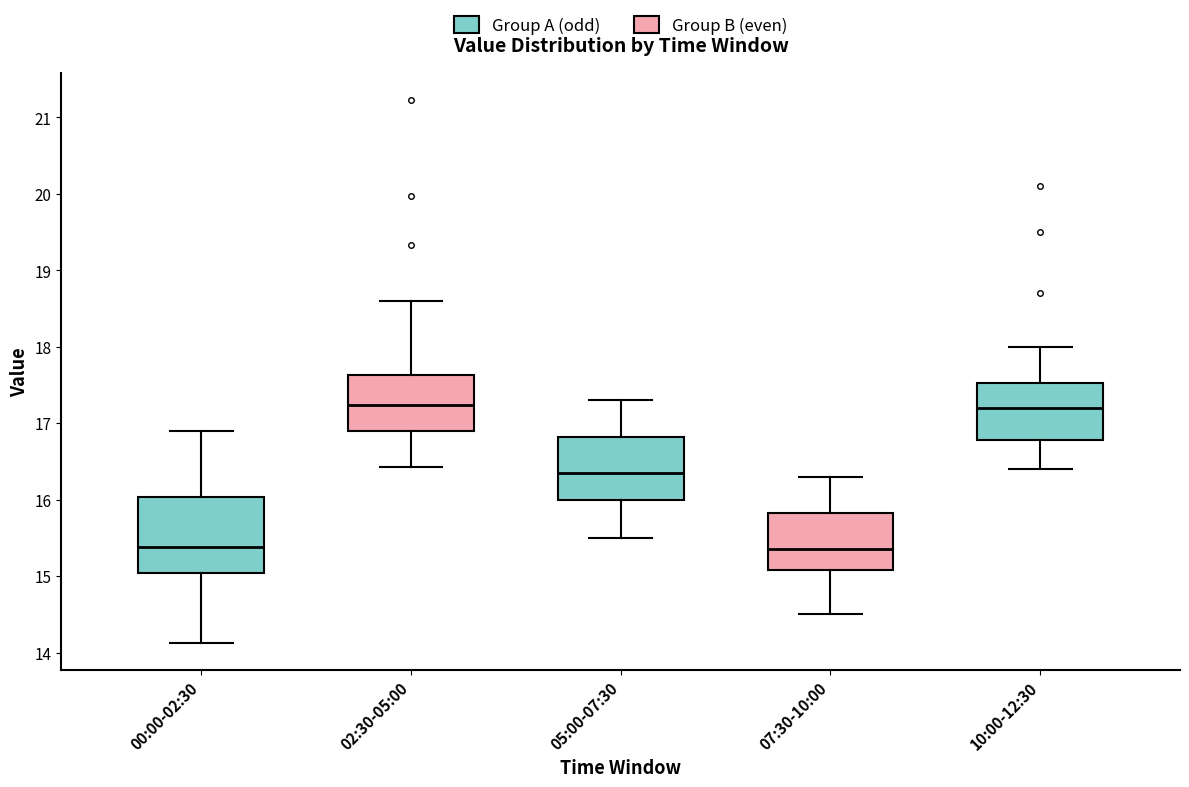

Reading left to right, transcribe this box plot: for each box, give where its median line is, the range the box spans, and where its two whiskers end, as read against the y-axis. The values are not printed on the chart, so give them approximately, as read against the axis.

00:00-02:30: median 15.4, box 15.0 to 16.0, whiskers 14.1 to 16.9
02:30-05:00: median 17.2, box 16.9 to 17.6, whiskers 16.4 to 18.6
05:00-07:30: median 16.4, box 16.0 to 16.8, whiskers 15.5 to 17.3
07:30-10:00: median 15.4, box 15.1 to 15.8, whiskers 14.5 to 16.3
10:00-12:30: median 17.2, box 16.8 to 17.5, whiskers 16.4 to 18.0